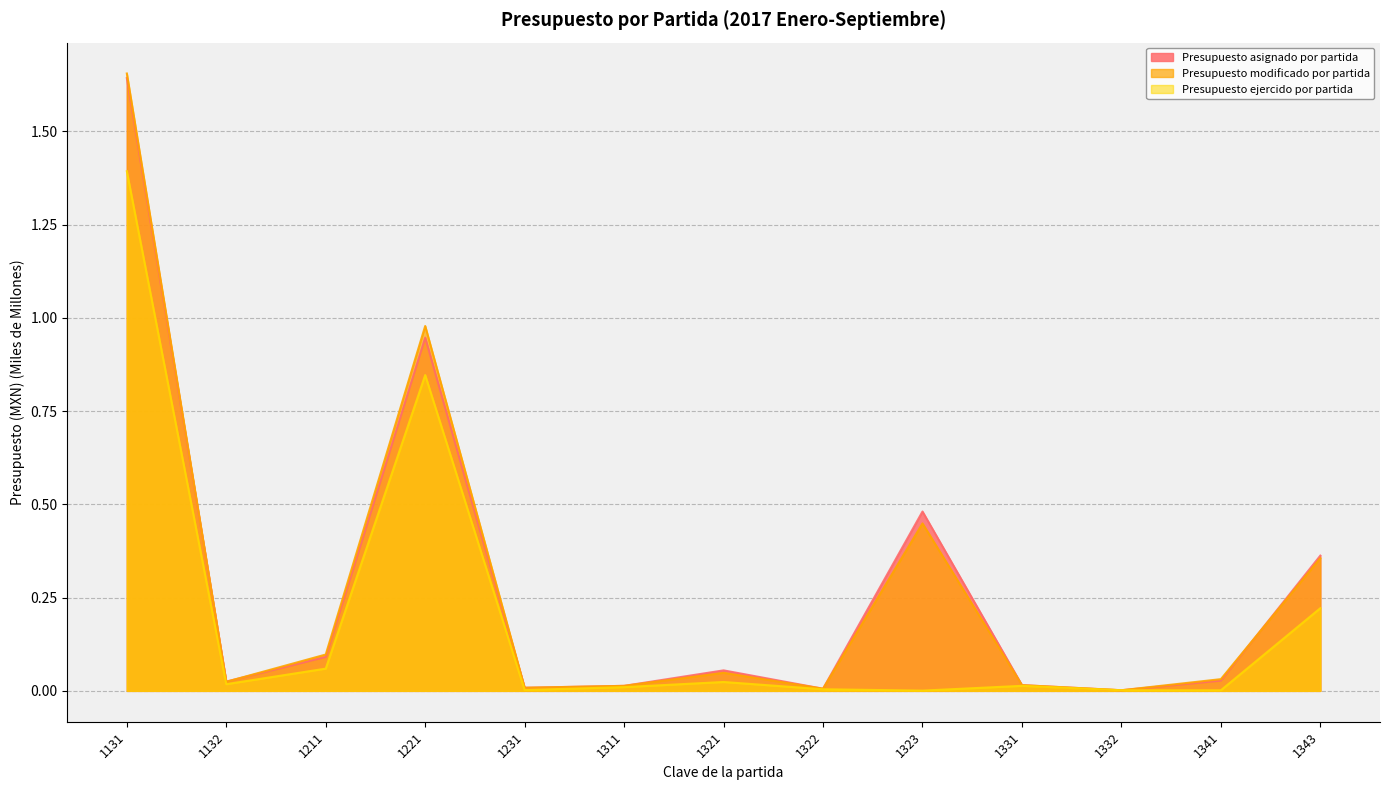

How many interior local valleys does the Presupuesto modificado por partida series have?

4